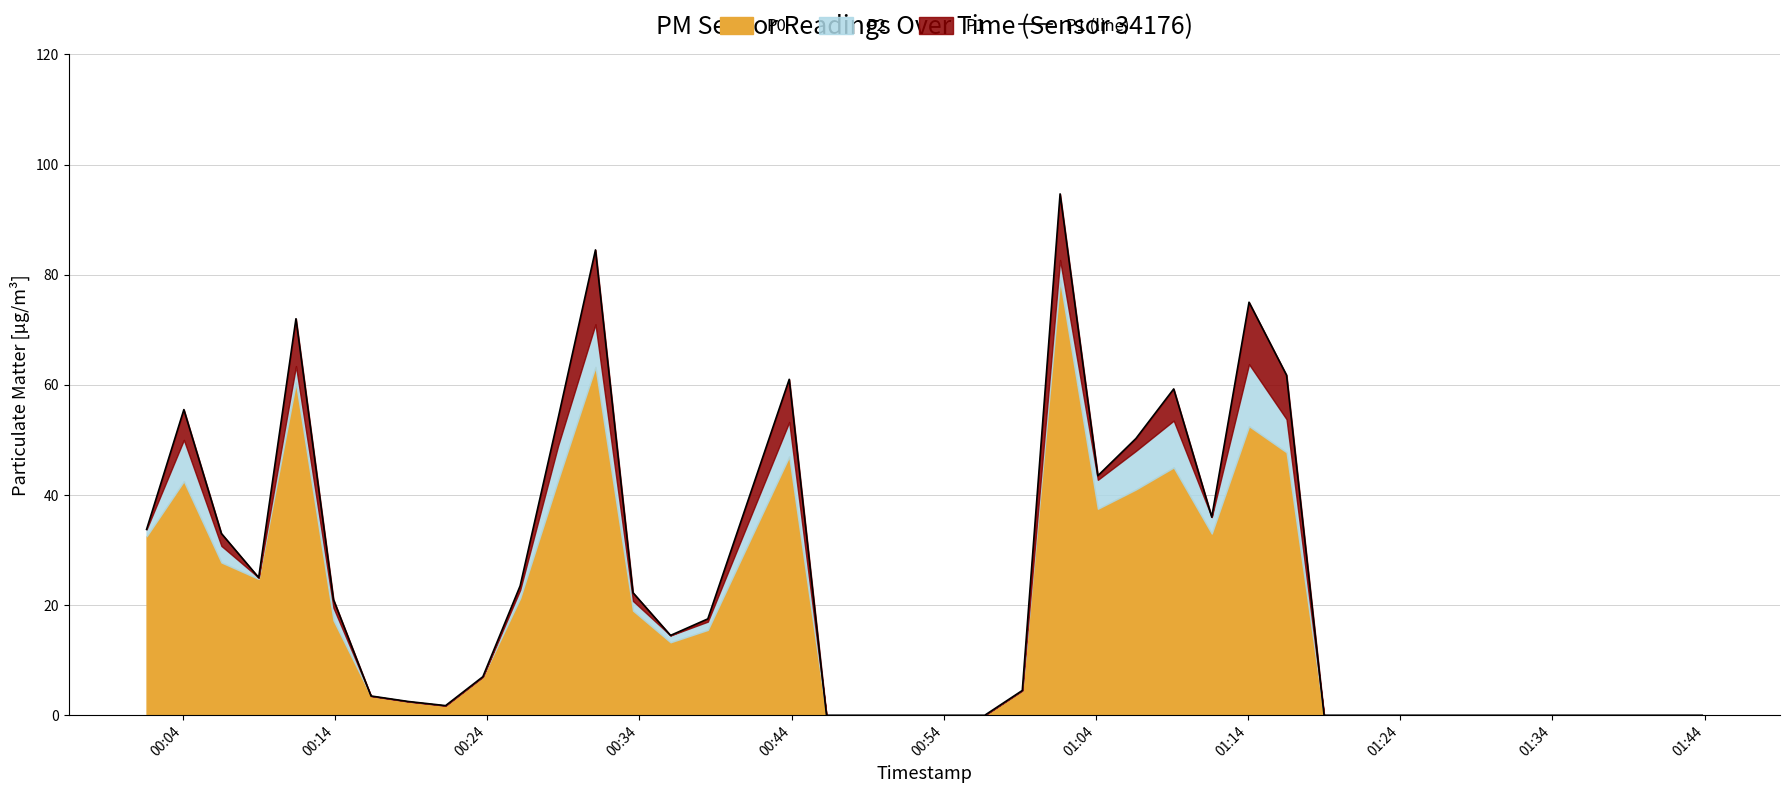

The chart shows a value of 0.5 at 01:24. True or false?

False